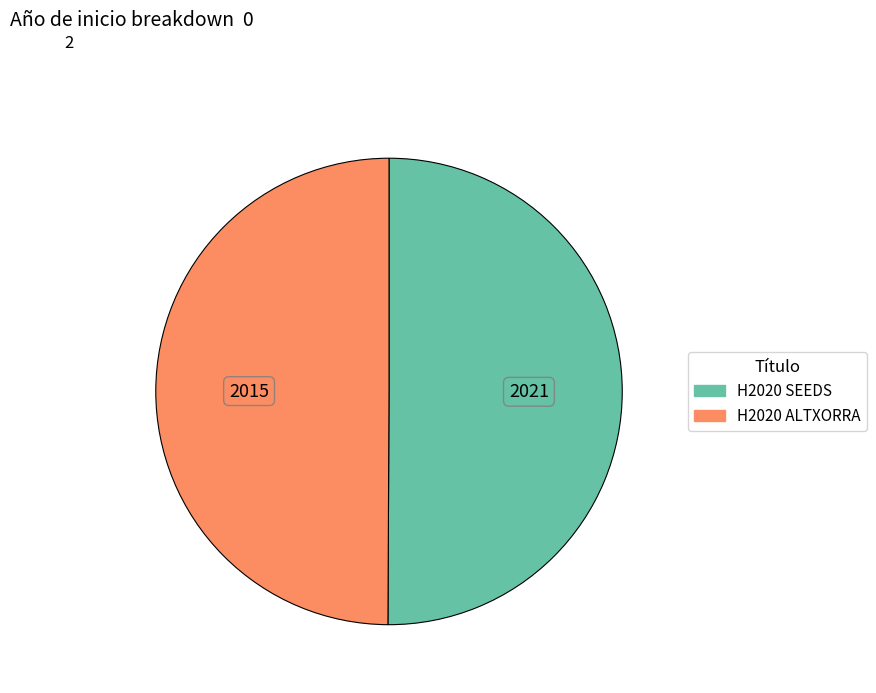

True or false: H2020 ALTXORRA accounts for 64% of the total.

False